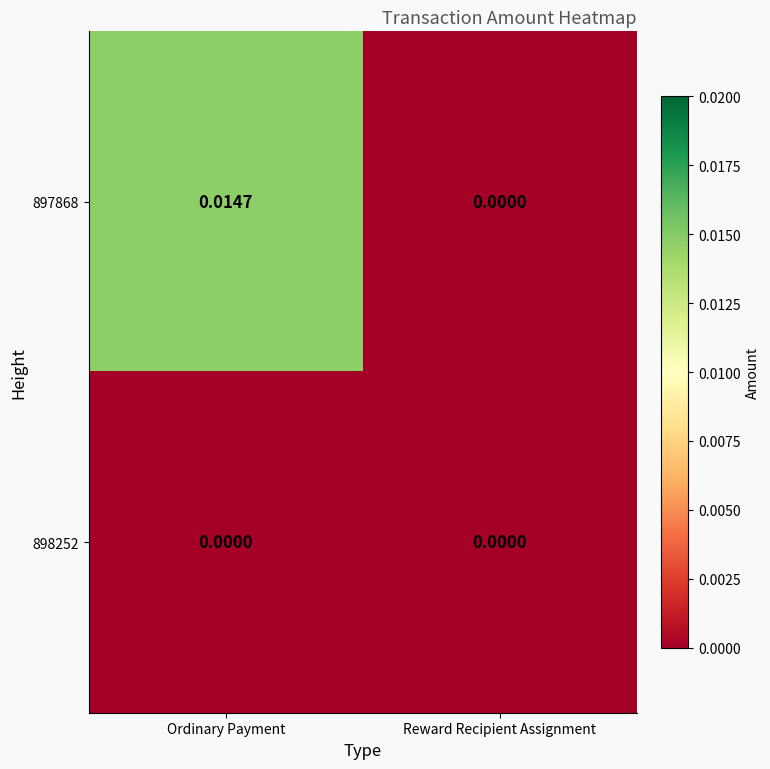

At which category is the sum across all series the highest?

Ordinary Payment